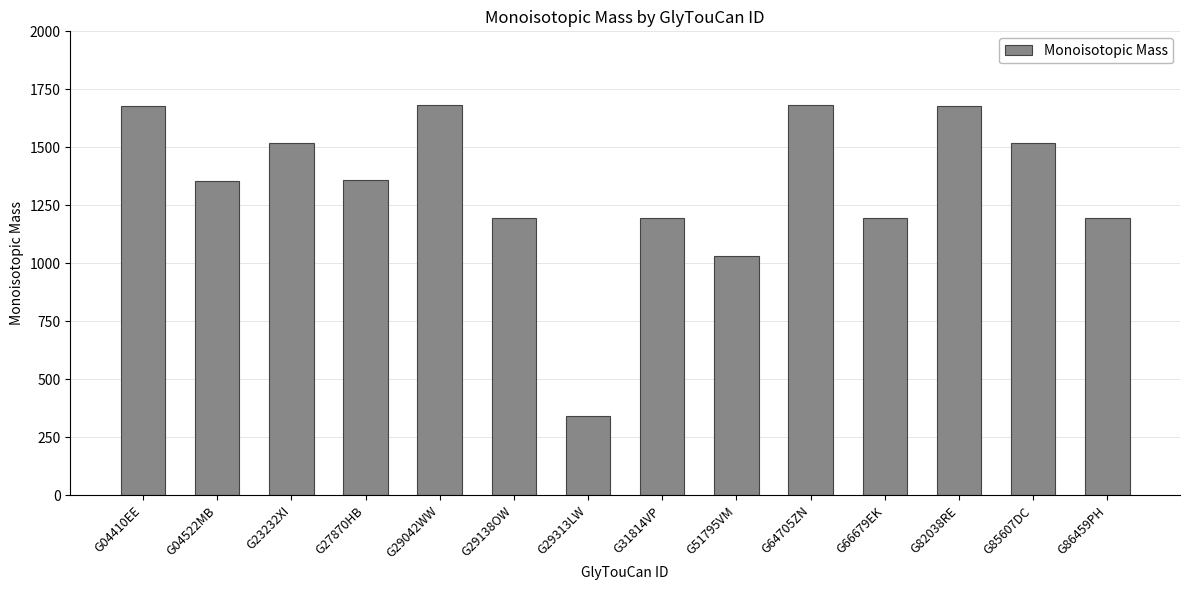

The chart shows a value of 216.9 at G29313LW. True or false?

False